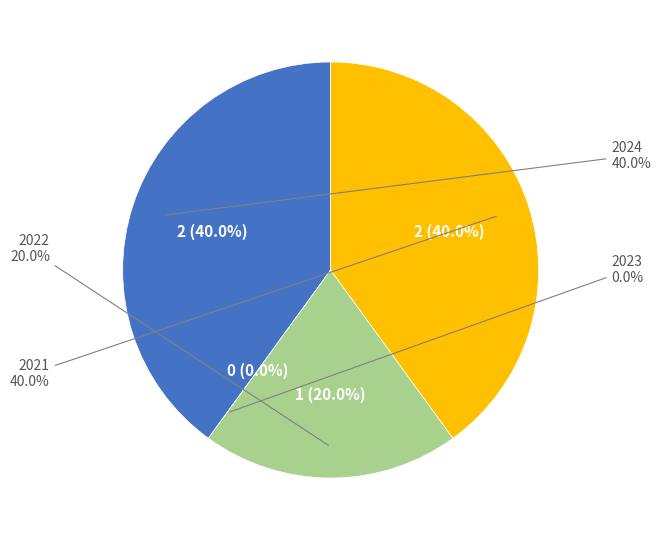

Is there a majority slice in this chart?

No